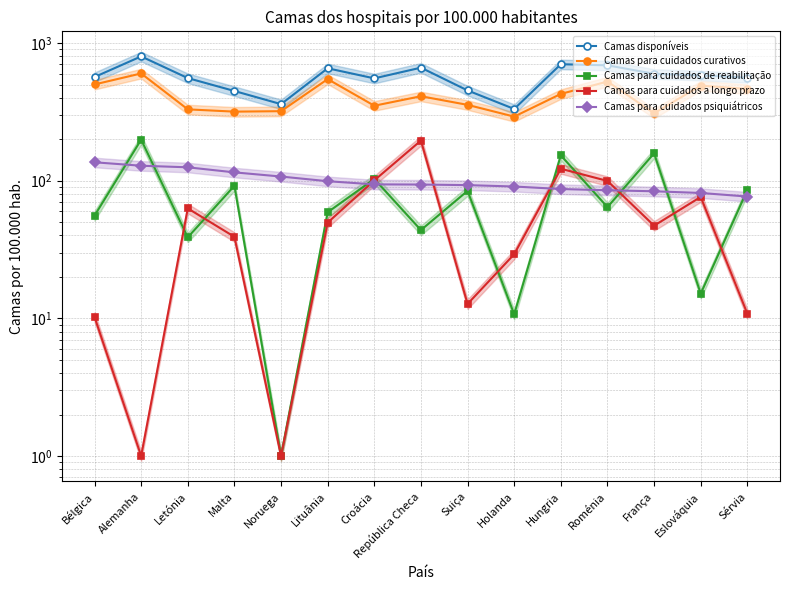

At Hungria, list the series in order from smallest to largest.

Camas para cuidados psiquiátricos, Camas para cuidados a longo prazo, Camas para cuidados de reabilitação, Camas para cuidados curativos, Camas disponíveis